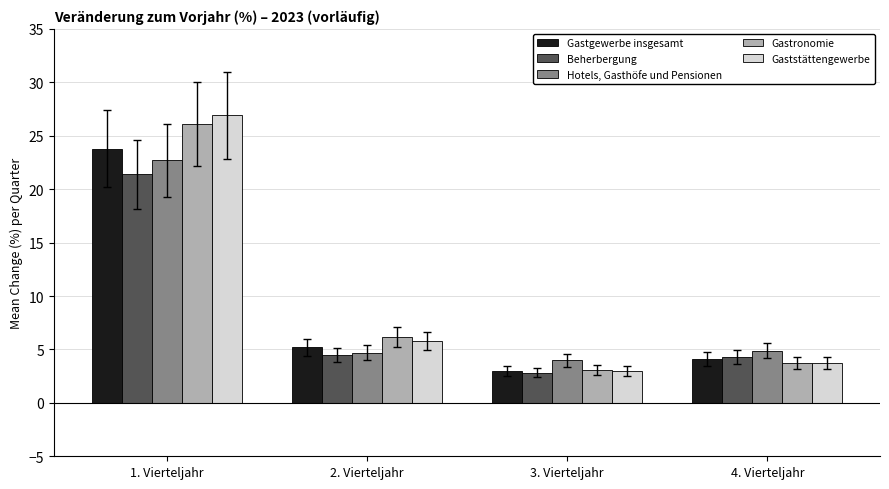

Reading left to right, list all the values displayed in this chart.

Gastgewerbe insgesamt: 1. Vierteljahr=23.8	2. Vierteljahr=5.2	3. Vierteljahr=3.0	4. Vierteljahr=4.1
Beherbergung: 1. Vierteljahr=21.4	2. Vierteljahr=4.5	3. Vierteljahr=2.8	4. Vierteljahr=4.3
Hotels, Gasthöfe und Pensionen: 1. Vierteljahr=22.7	2. Vierteljahr=4.7	3. Vierteljahr=4.0	4. Vierteljahr=4.9
Gastronomie: 1. Vierteljahr=26.1	2. Vierteljahr=6.2	3. Vierteljahr=3.1	4. Vierteljahr=3.7
Gaststättengewerbe: 1. Vierteljahr=26.9	2. Vierteljahr=5.8	3. Vierteljahr=3.0	4. Vierteljahr=3.7